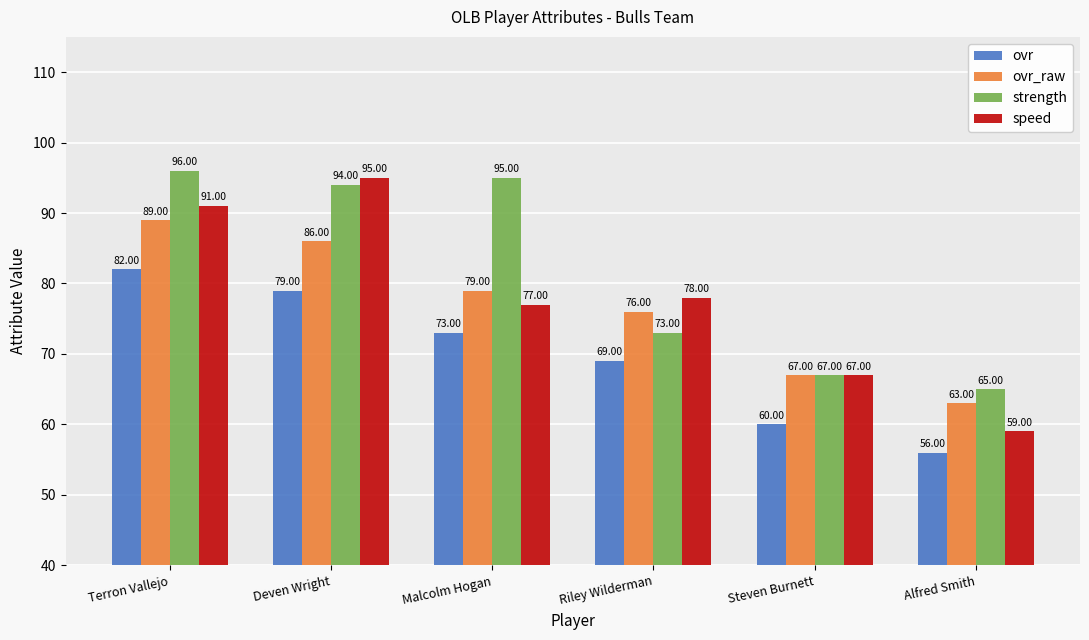

Reading right to left, list all the values displayed in this chart.

ovr: Alfred Smith=56	Steven Burnett=60	Riley Wilderman=69	Malcolm Hogan=73	Deven Wright=79	Terron Vallejo=82
ovr_raw: Alfred Smith=63	Steven Burnett=67	Riley Wilderman=76	Malcolm Hogan=79	Deven Wright=86	Terron Vallejo=89
strength: Alfred Smith=65	Steven Burnett=67	Riley Wilderman=73	Malcolm Hogan=95	Deven Wright=94	Terron Vallejo=96
speed: Alfred Smith=59	Steven Burnett=67	Riley Wilderman=78	Malcolm Hogan=77	Deven Wright=95	Terron Vallejo=91